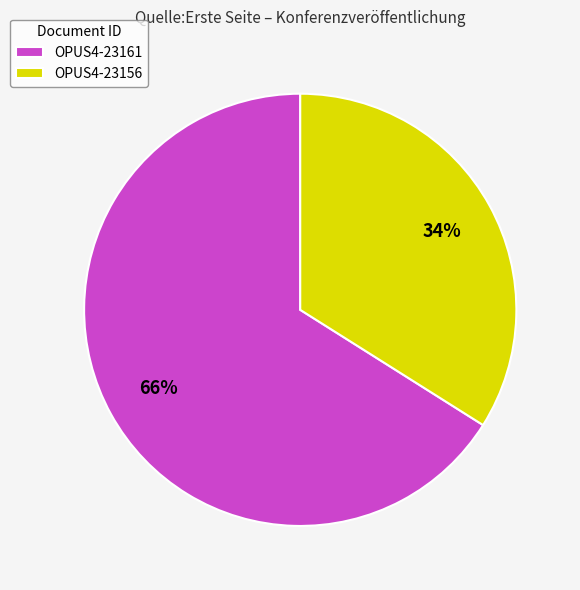

To the nearest percent, what percentage of the pie is OPUS4-23156?

34%